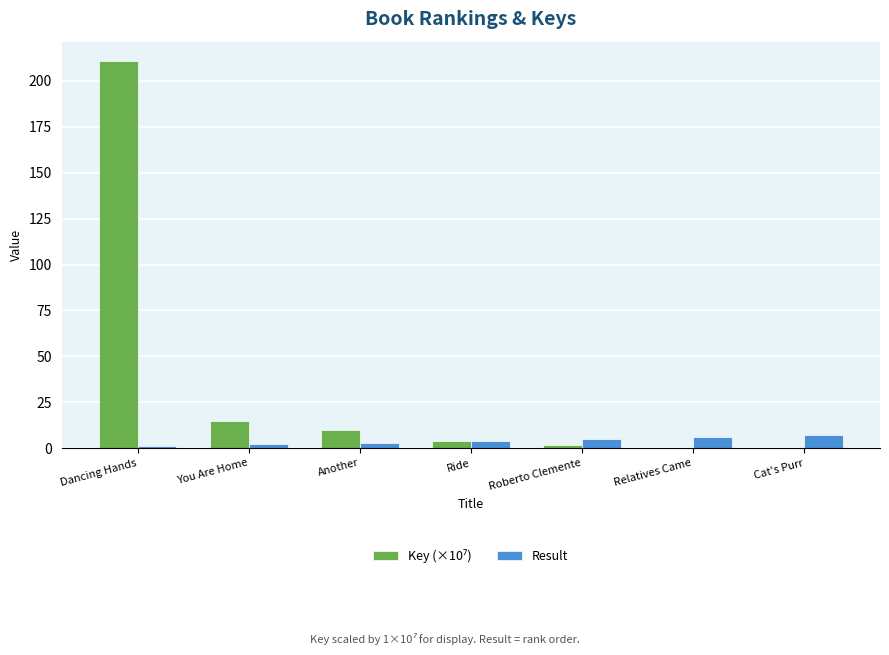

At which category is the sum across all series the highest?

Dancing Hands